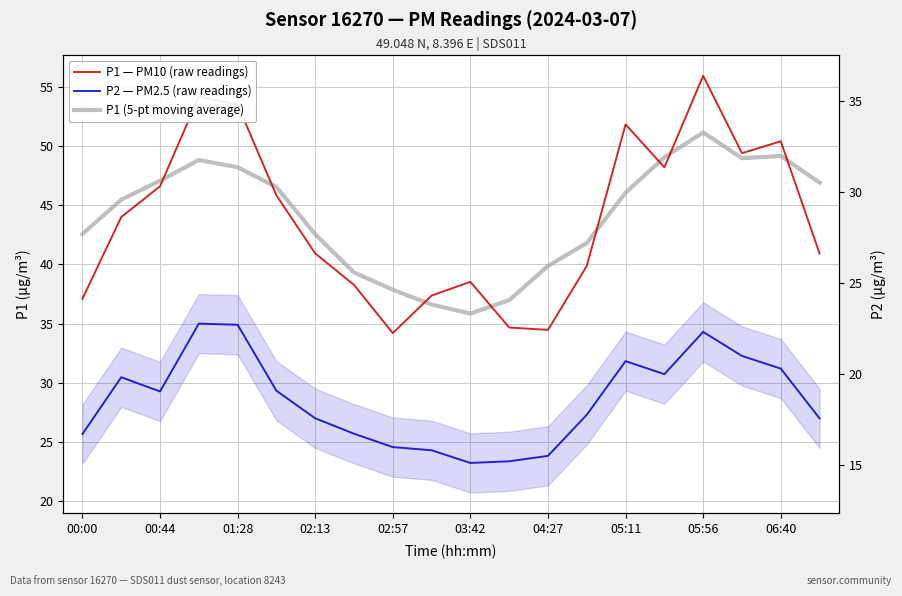

How many lines are shown in the chart?

3